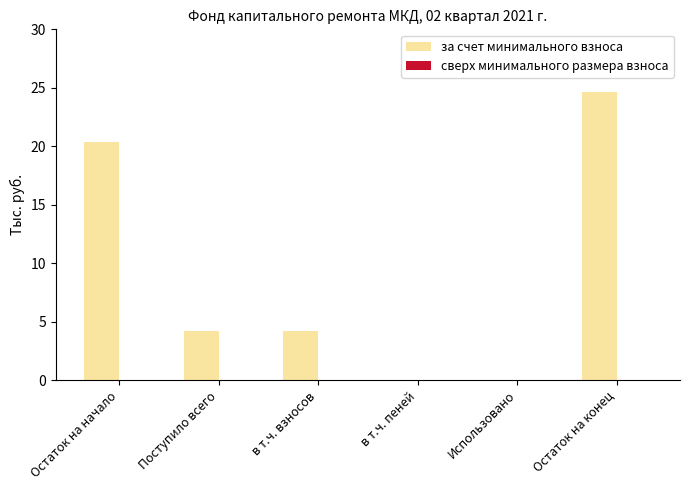

At which category does the chart reach its peak across all series?

Остаток на конец